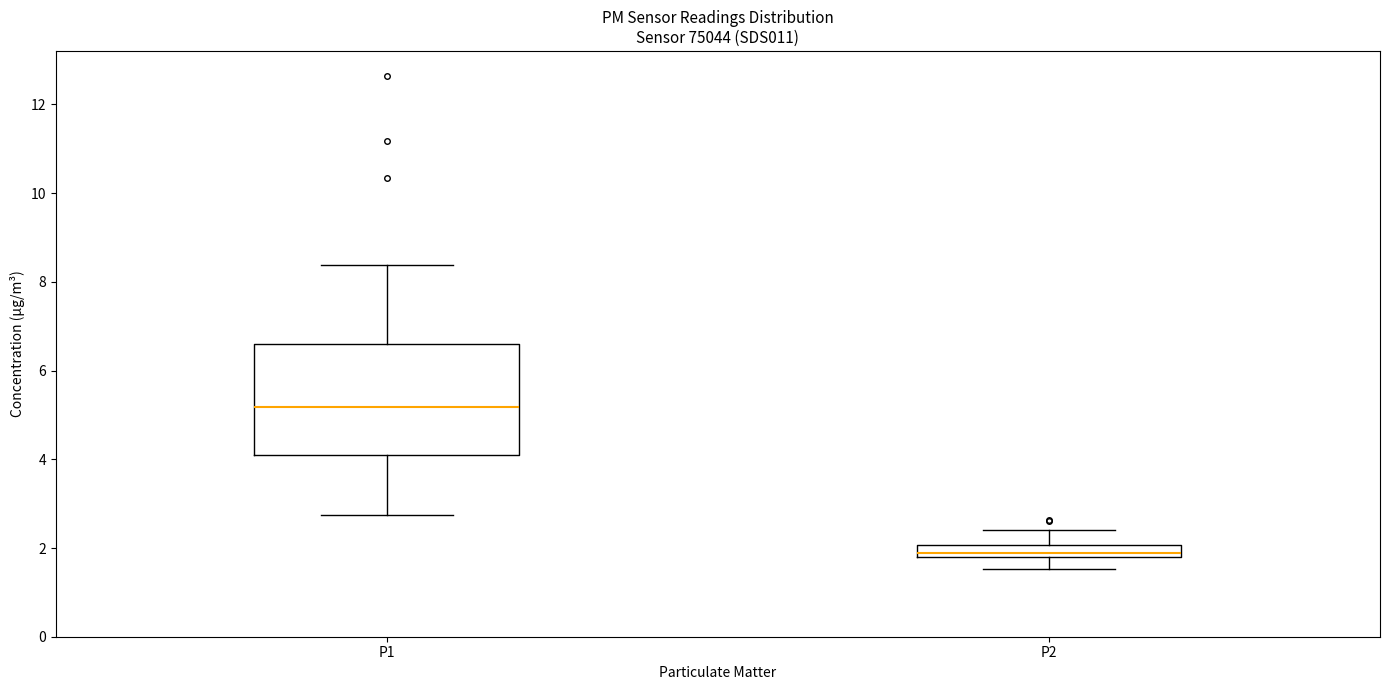

Which box has the highest median line?

P1